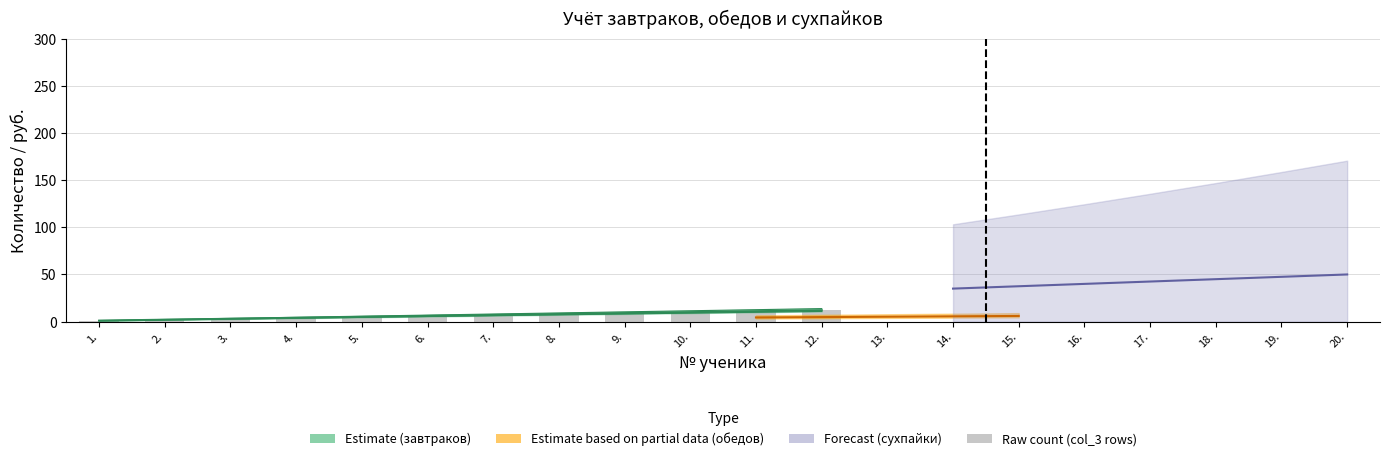

What position from the left is 2.?

2